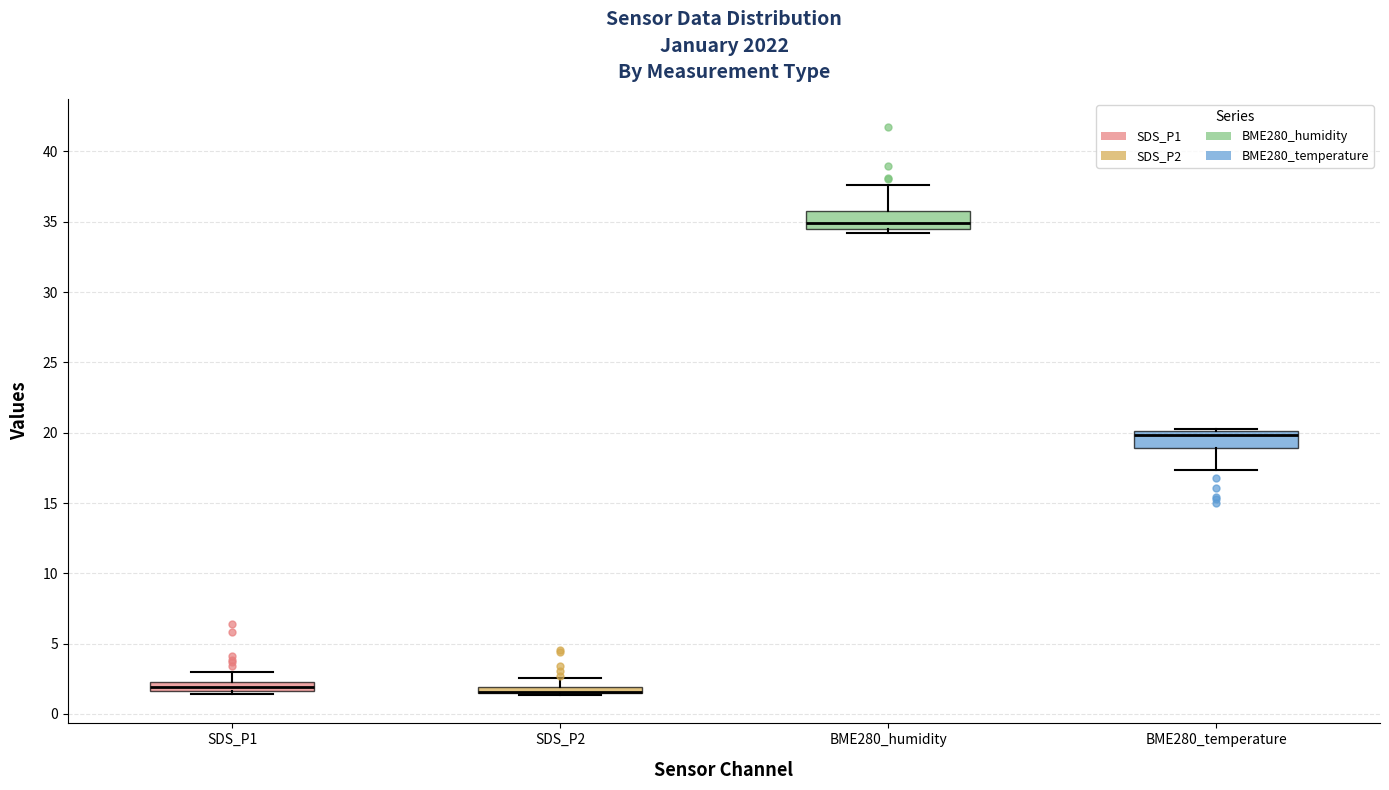

Where is the upper edge of the box for BME280_temperature on the y-axis? The values are not printed on the chart, so give them approximately, as read against the axis.

20.0